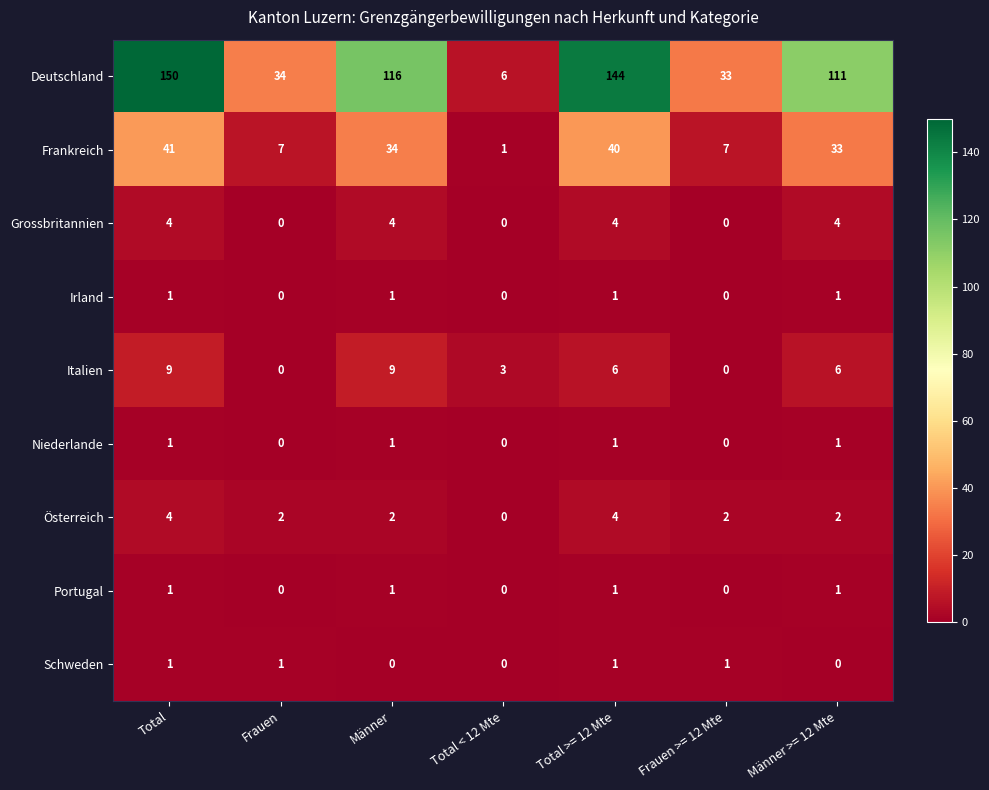

The value of Deutschland at Männer is 116. True or false?

True